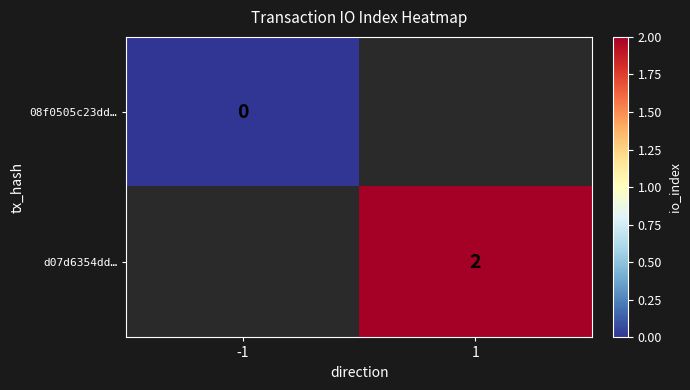

True or false: d07d6354dd… has a value of 3 at 1.

False